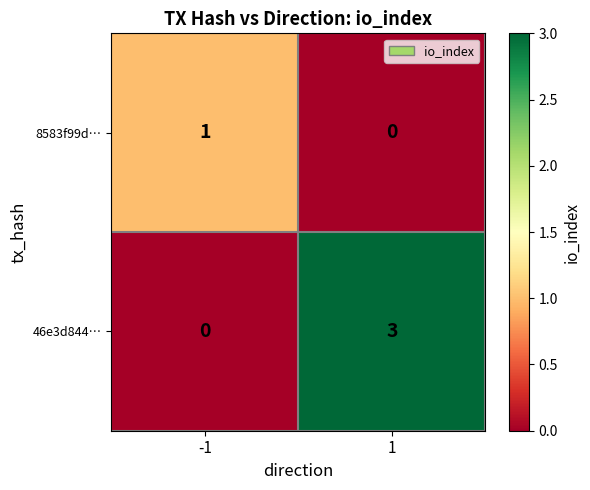

What is the difference between the highest and lowest values at -1?

1